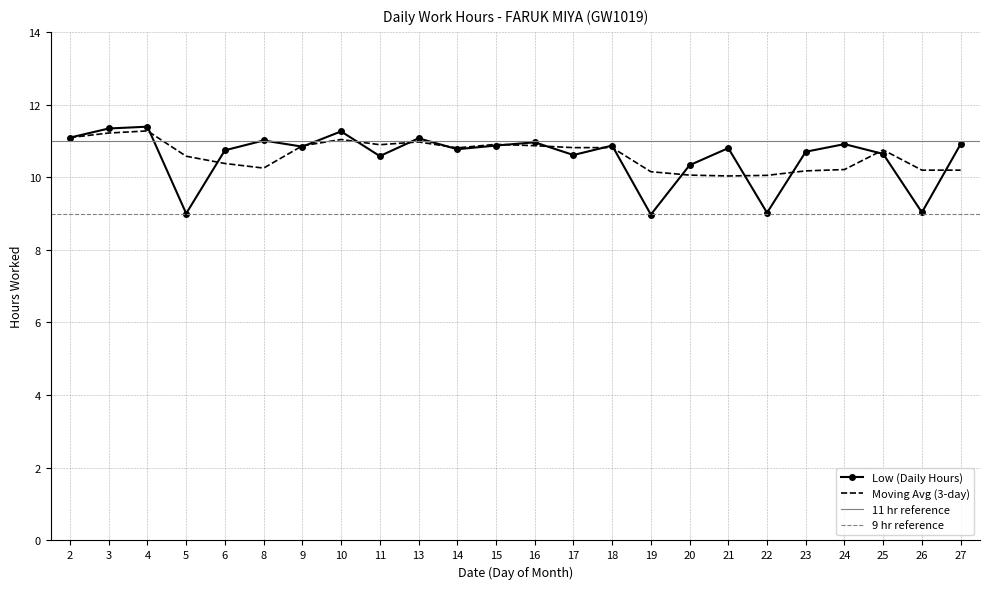

Reading left to right, extract all data points from this chart.

2=11.1	3=11.3	4=11.4	5=9.0	6=10.7	8=11.0	9=10.8	10=11.3	11=10.6	13=11.1	14=10.8	15=10.9	16=11.0	17=10.6	18=10.9	19=9.0	20=10.3	21=10.8	22=9.0	23=10.7	24=10.9	25=10.6	26=9.0	27=10.9